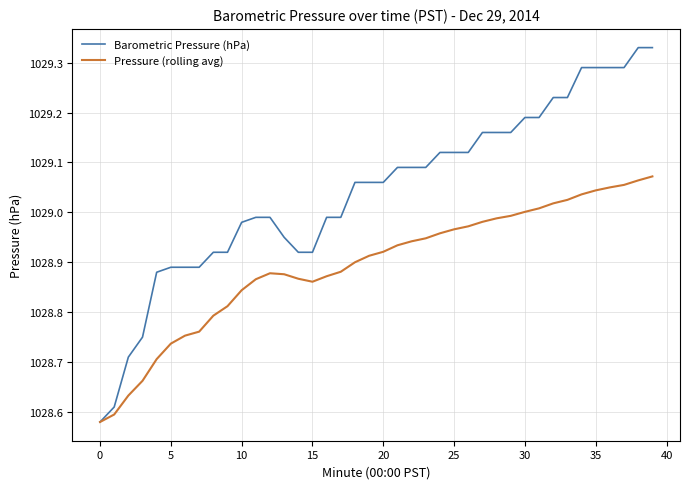

Which series has the largest total across all categories?

Barometric Pressure (hPa)